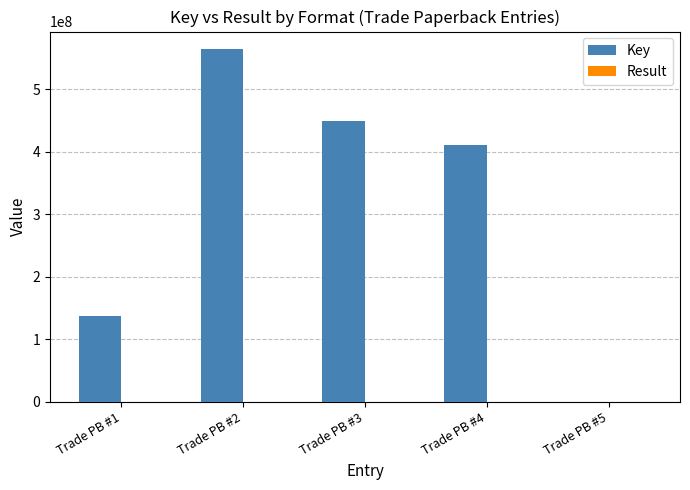

Which category has the highest value across all series?

Trade PB #2